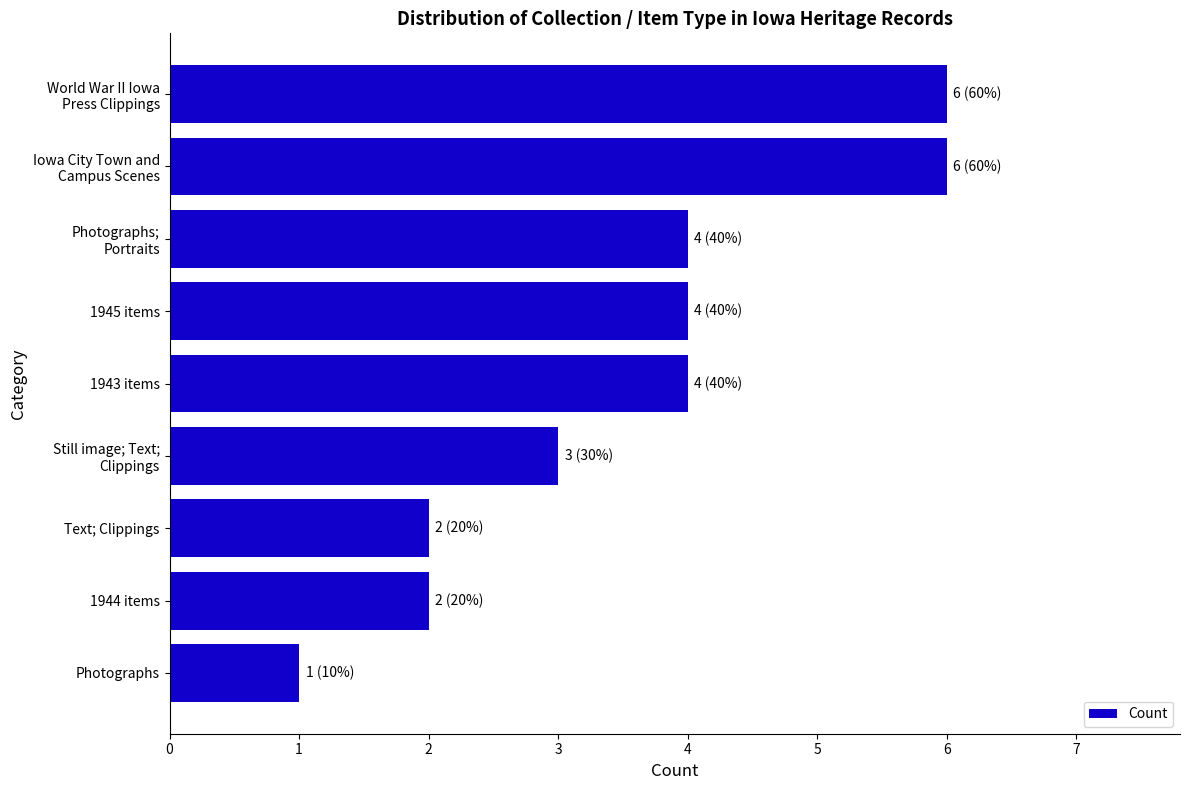

Reading bottom to top, extract all data points from this chart.

1	2	2	3	4	4	4	6	6